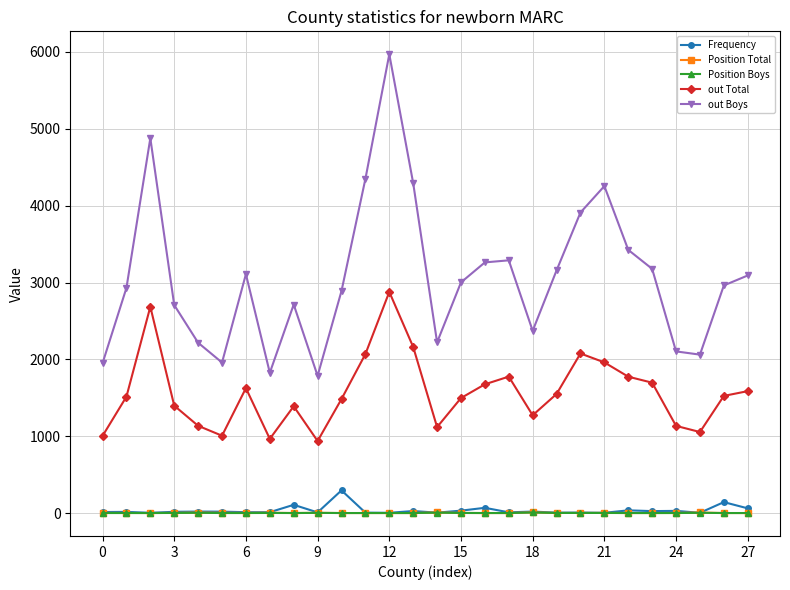

How many interior local valleys does the out Boys series have?

6